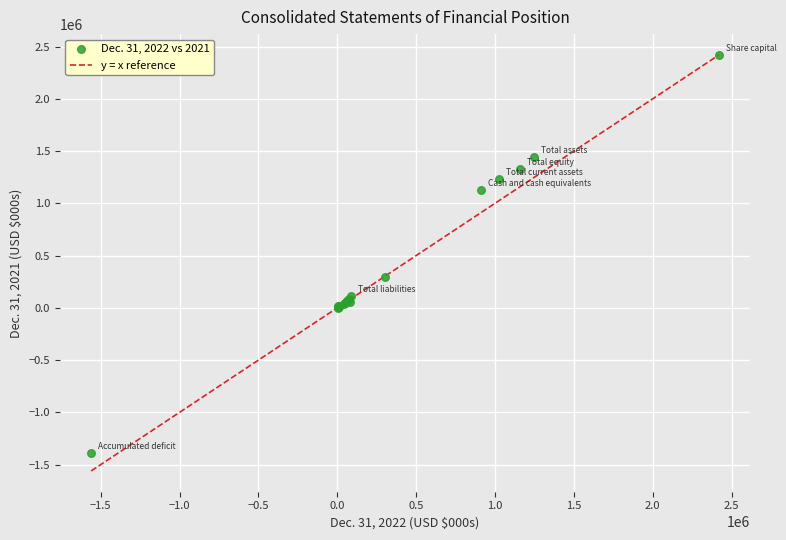

What Y value in the scatter plot is closest to 514338?

297819